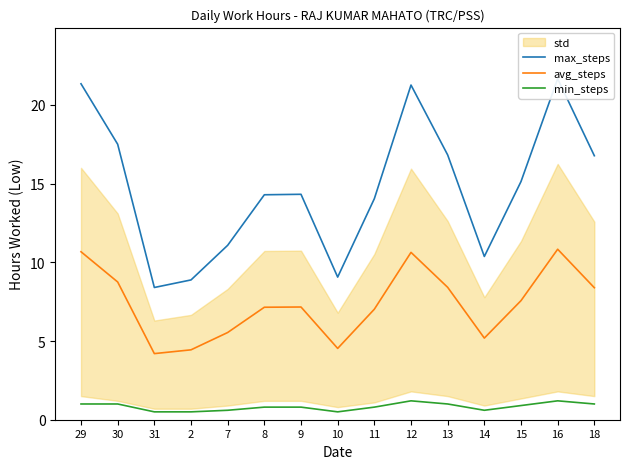

The value of avg_steps at 8 is 7.1. True or false?

True